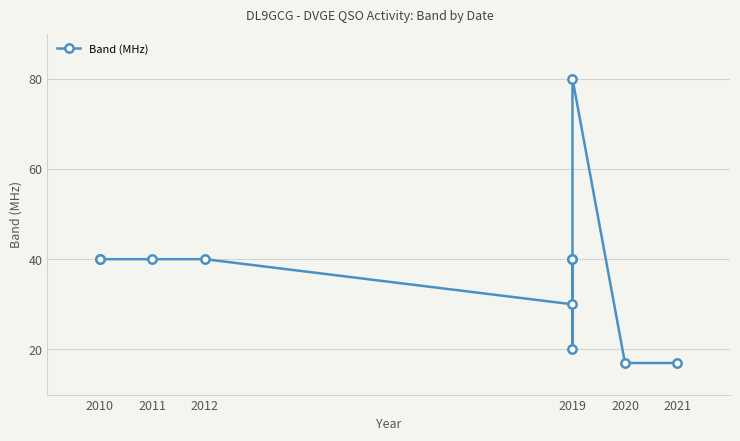

Between 2011 and 2010, which is larger?

2011